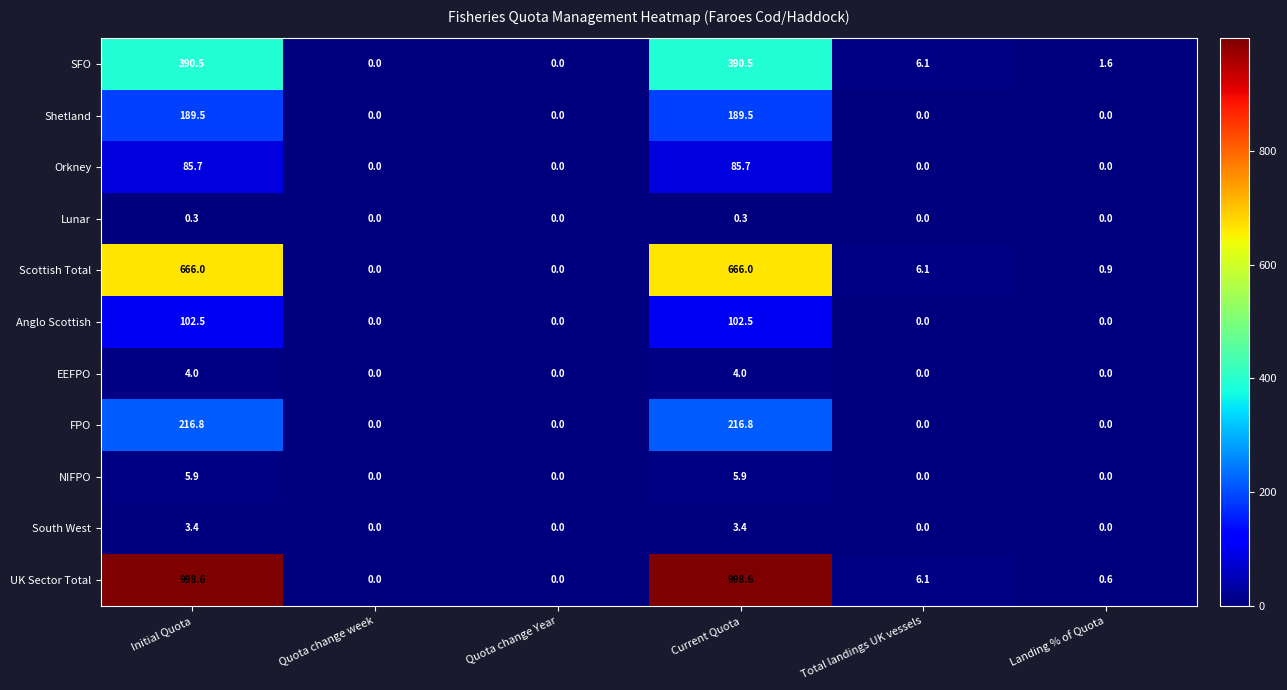

What is the sum of the Shetland values at Current Quota and Quota change Year?

189.5